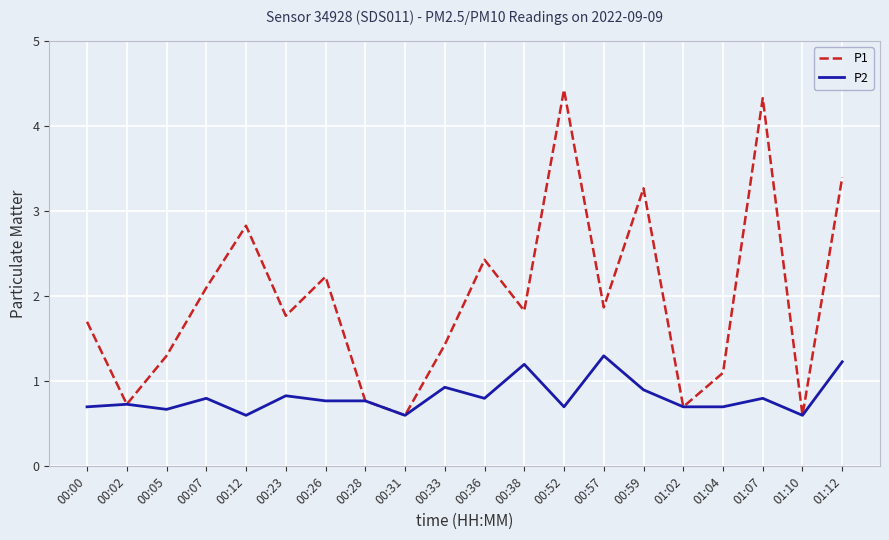

At which label does P1 reach its peak?

00:52